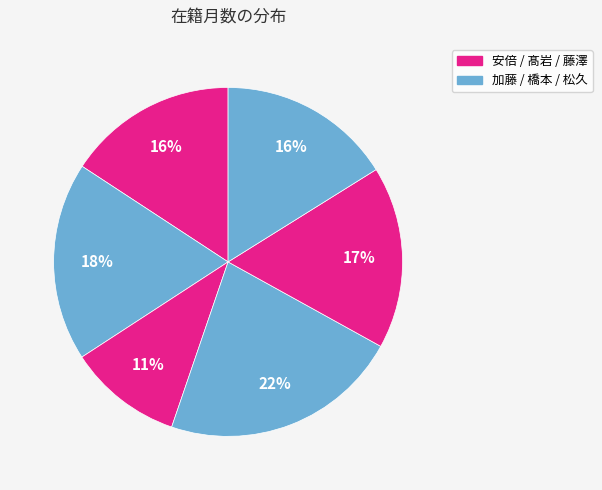

How many segments does this pie chart have?

6